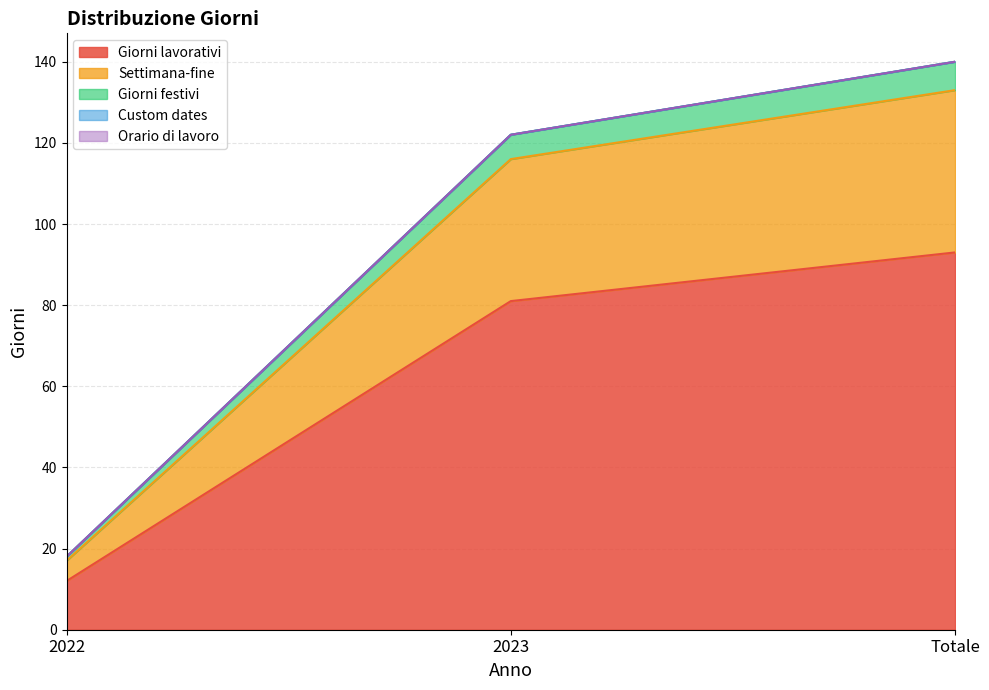

What is the label of the 2nd point from the right?

2023